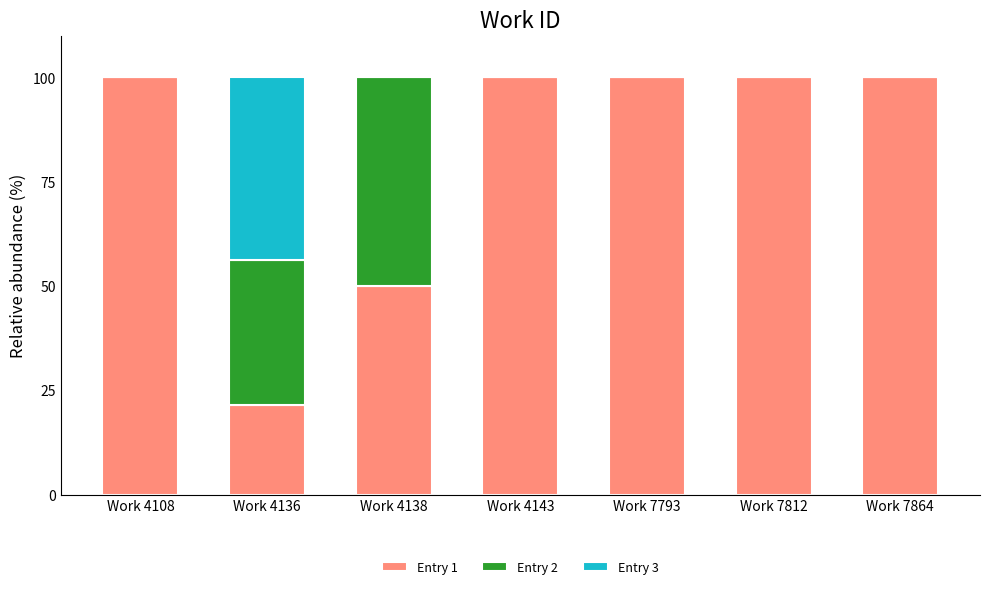

What is the total value across all series at Work 7812?

100.0